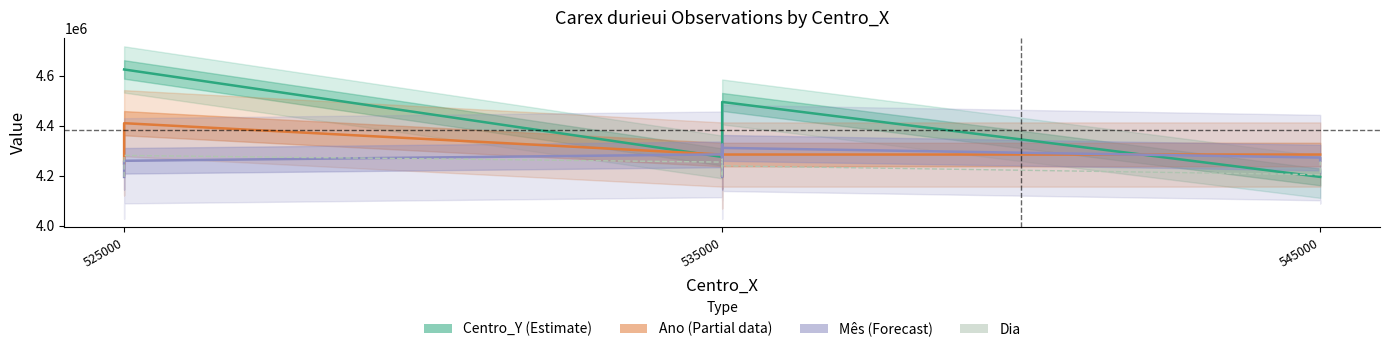

What is the value of the Centro_Y point at the 2nd from the left?

4625000.0